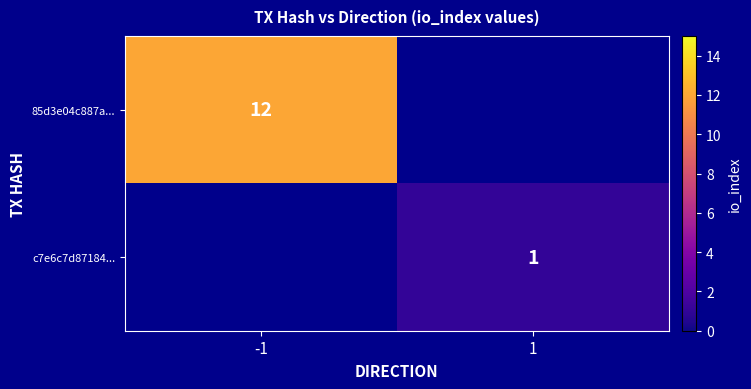

The value of 85d3e04c887a... at -1 is 12. True or false?

True